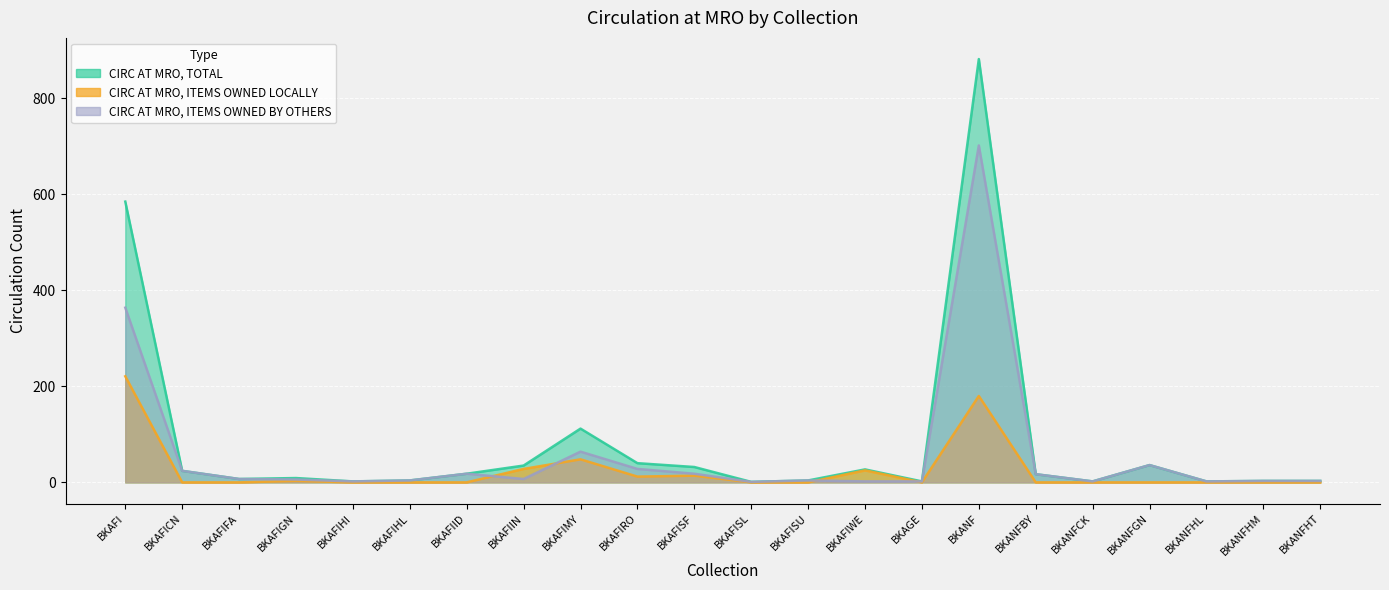

Which category has the highest value across all series?

BKANF